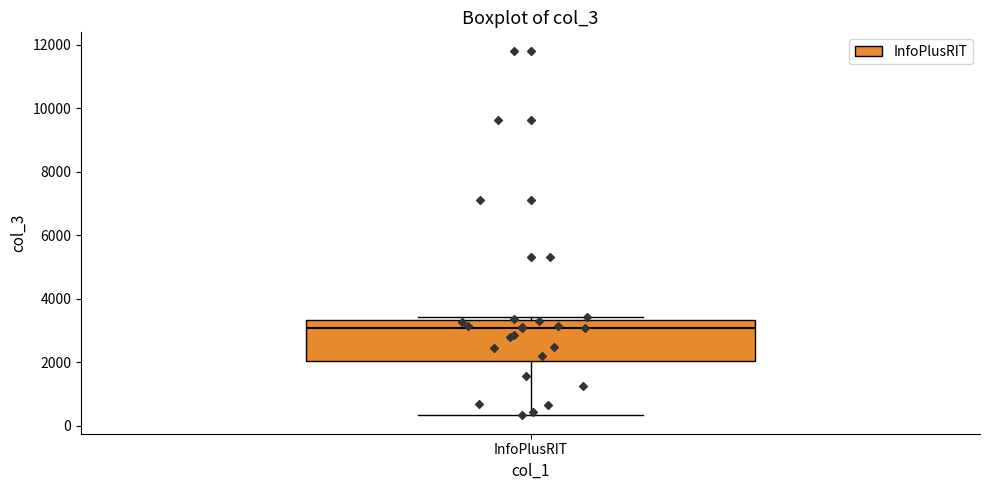

Read this box plot against the y-axis: the position of the median line, the range covered by the box, and the ends of both whiskers. The values are not printed on the chart, so give them approximately, as read against the axis.

median 3000, box 2000 to 3400, whiskers 400 to 3400 (just above the box's upper edge)